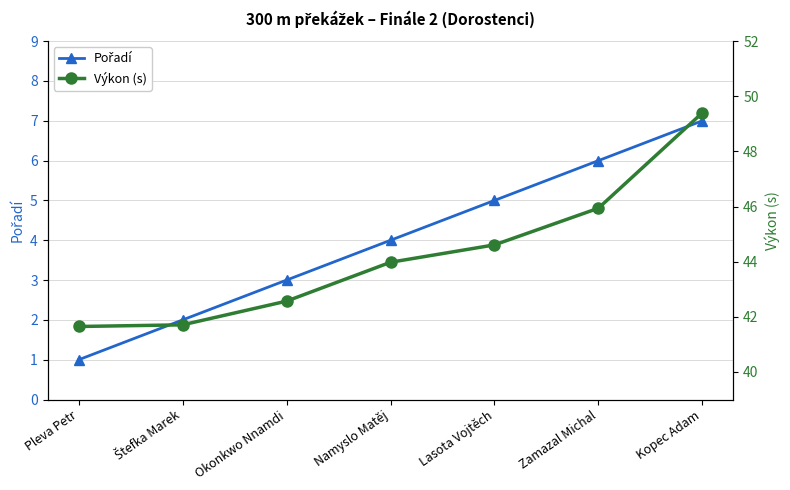

What is the label of the 1st point from the right?

Kopec Adam